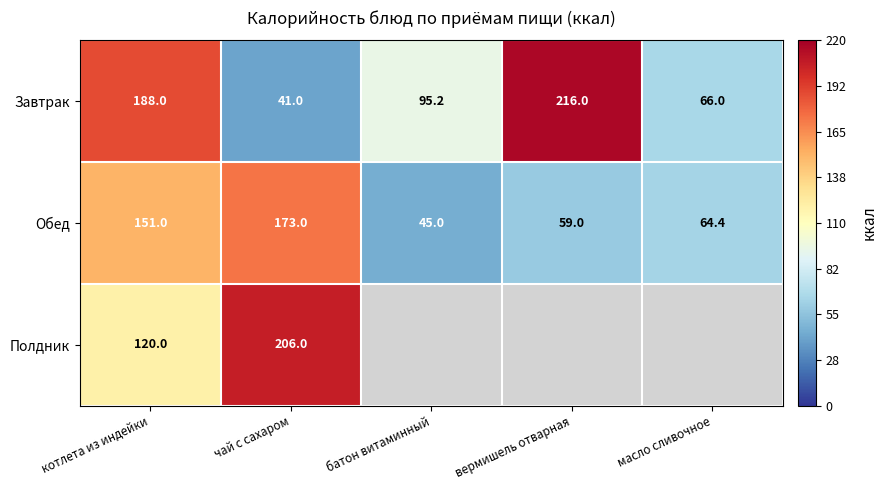

Is it true that Обед equals 36.0 at котлета из индейки?

False